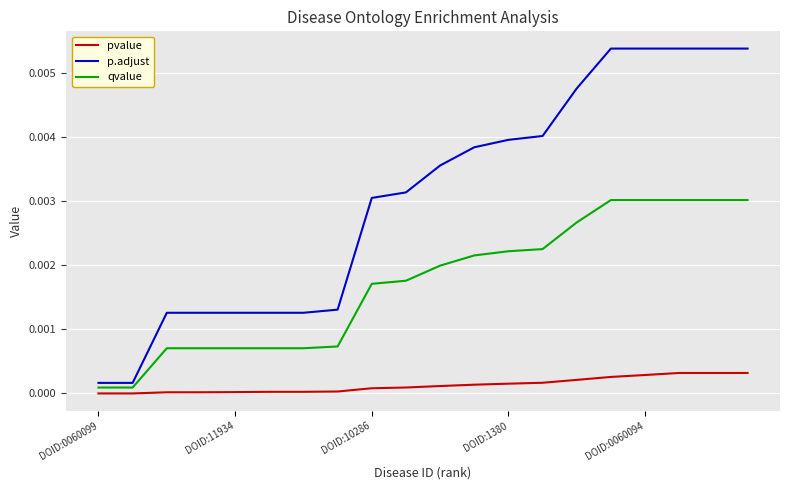

Which series has the largest range (max minus min)?

p.adjust